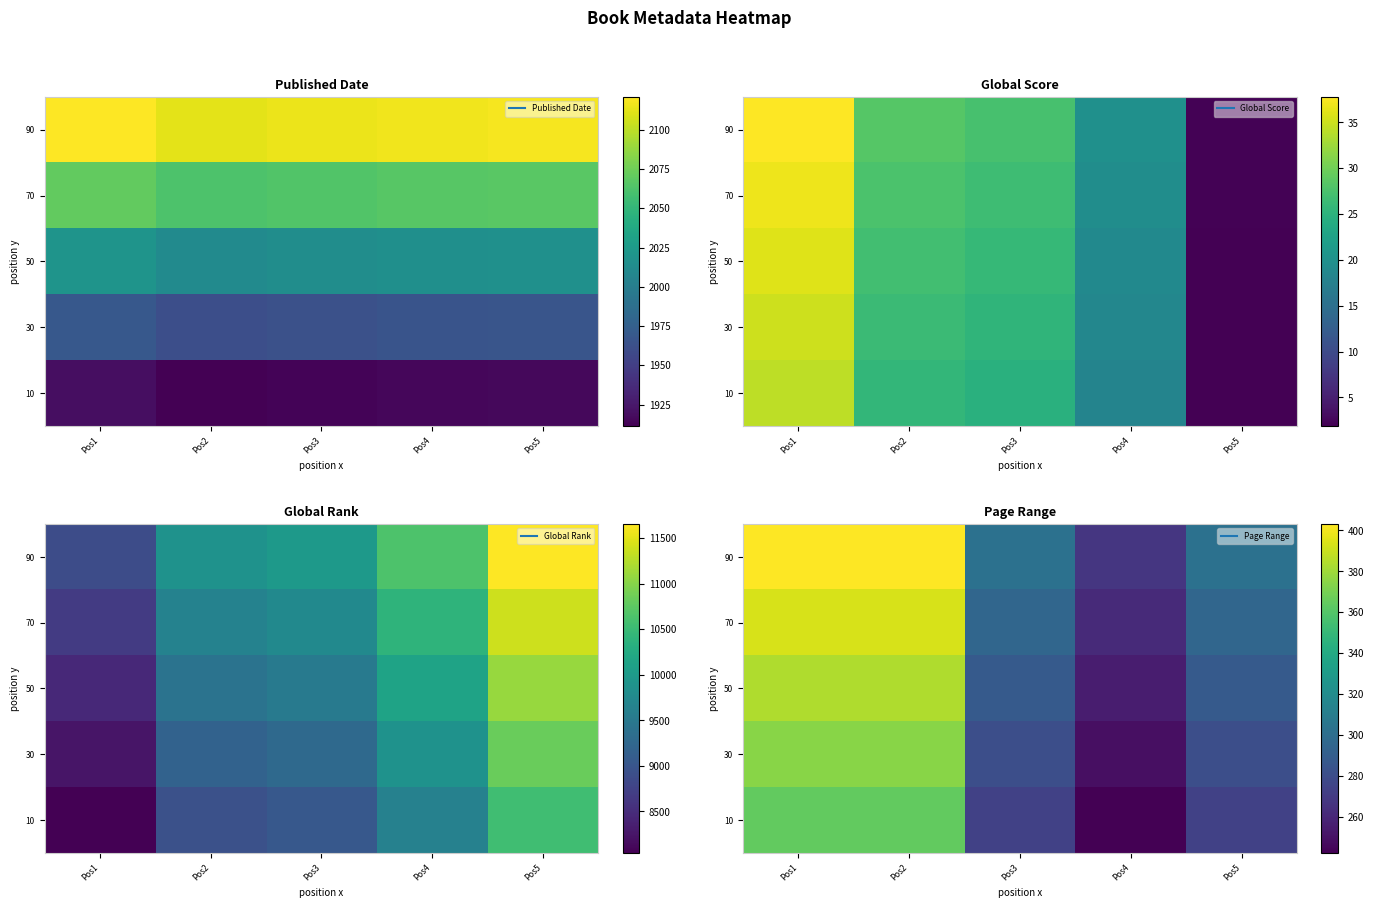

The value of 70 at Pos3 is 147.8. True or false?

False